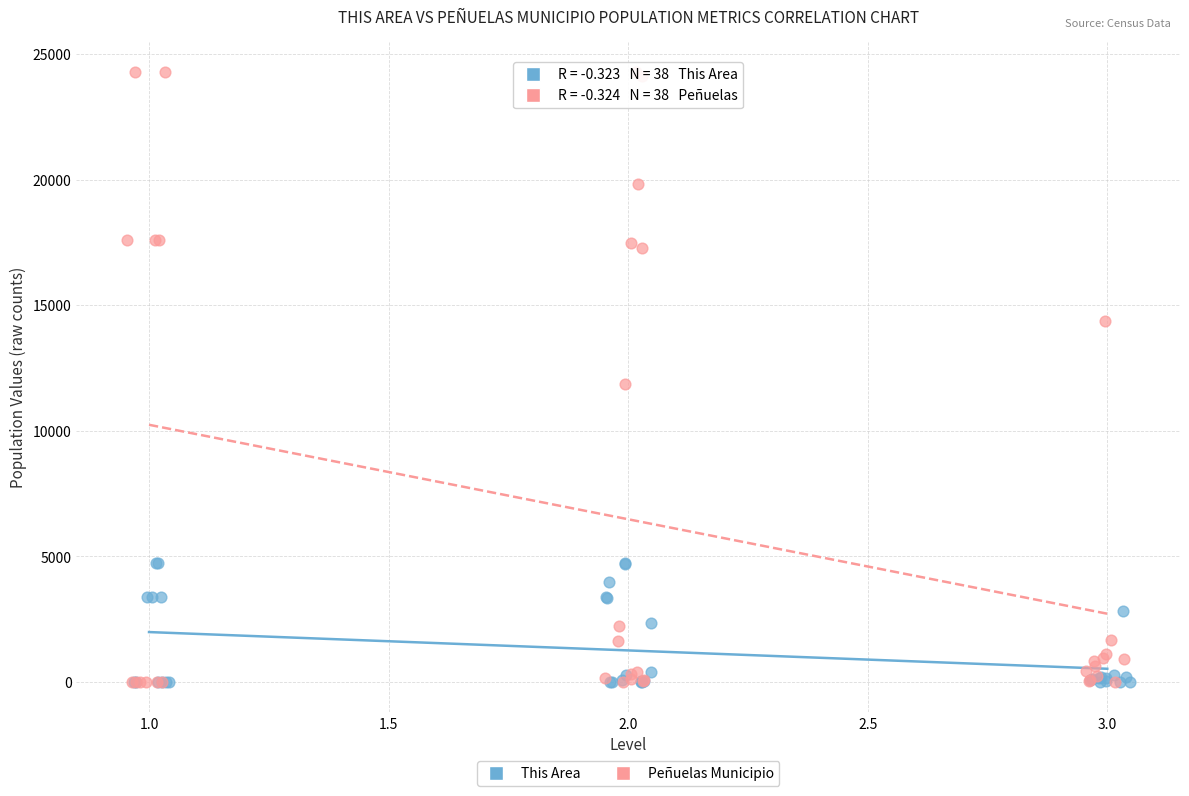

Which series contains the highest Y value?

Peñuelas Municipio